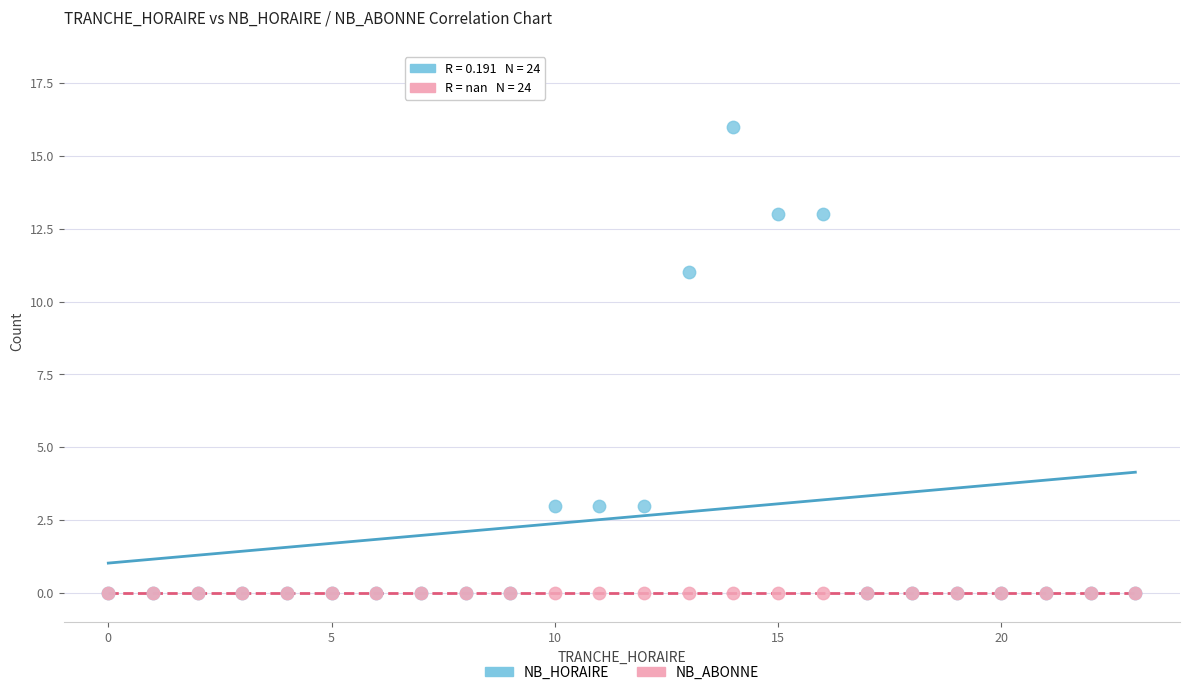

Which series contains the highest Y value?

NB_HORAIRE